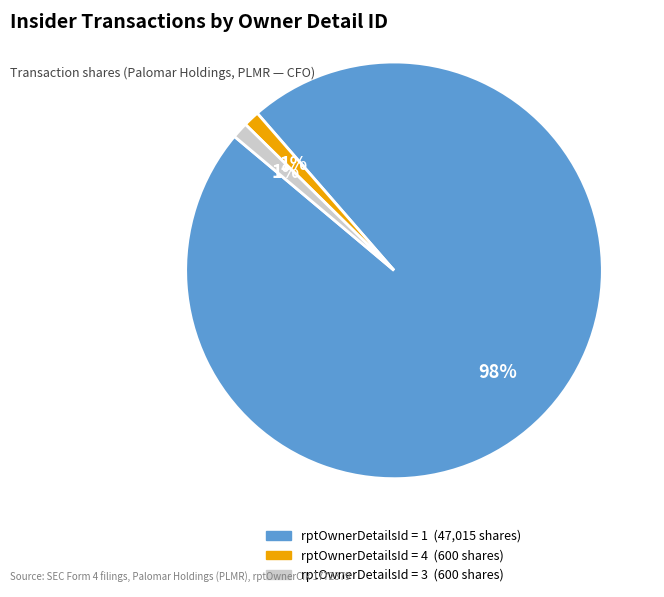

Is there a majority slice in this chart?

Yes